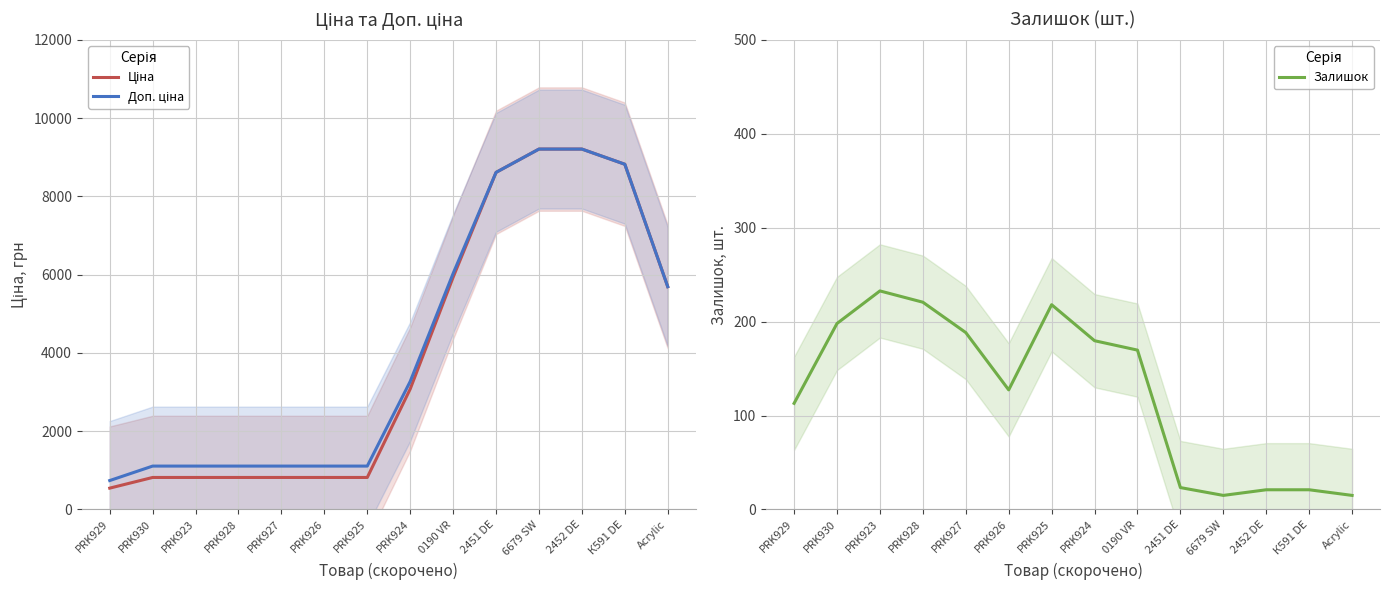

True or false: Ціна and Доп. ціна intersect in this chart.

False